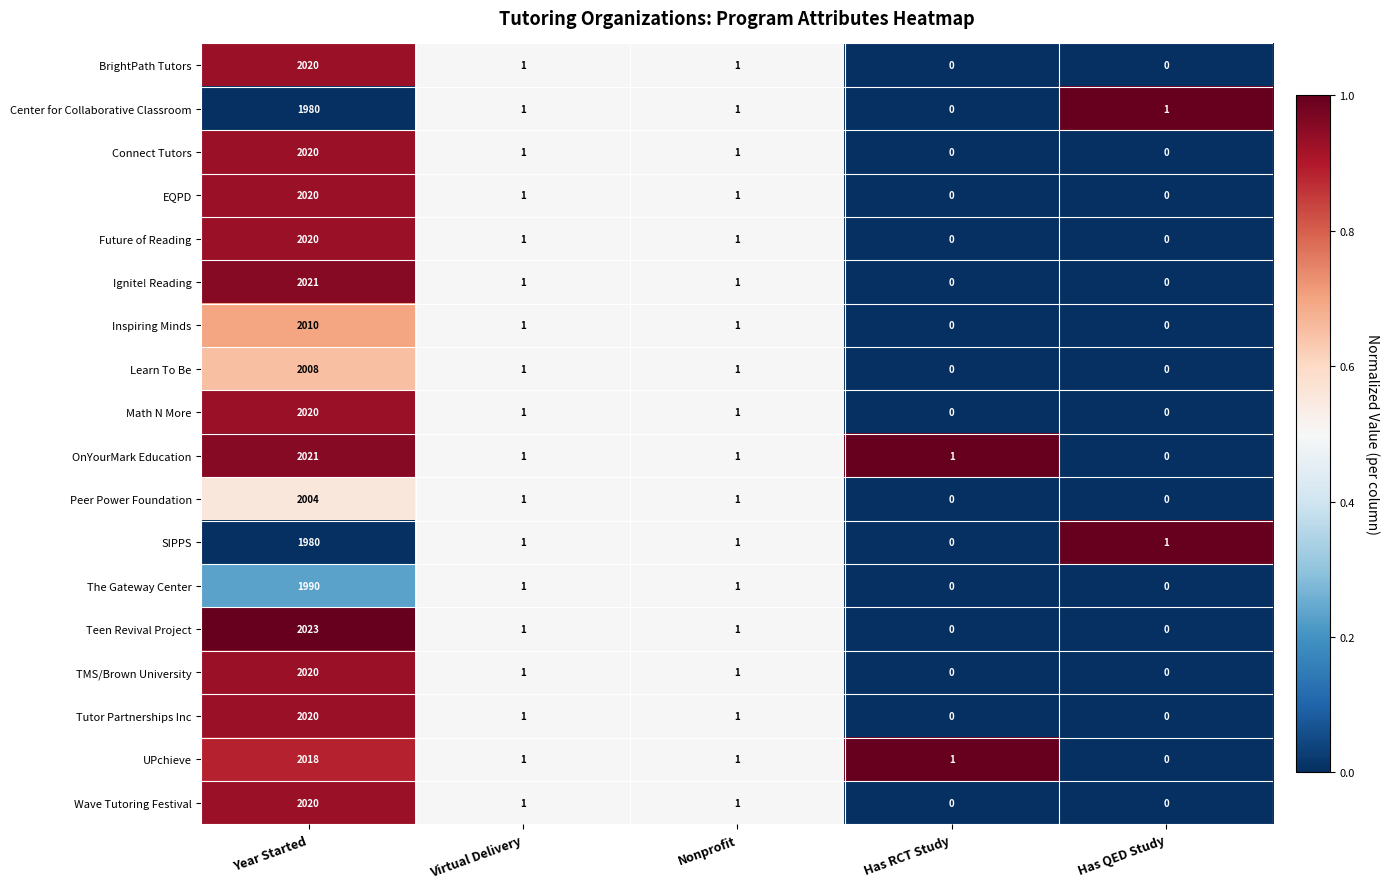

At how many categories does at least one series exceed 0?

5